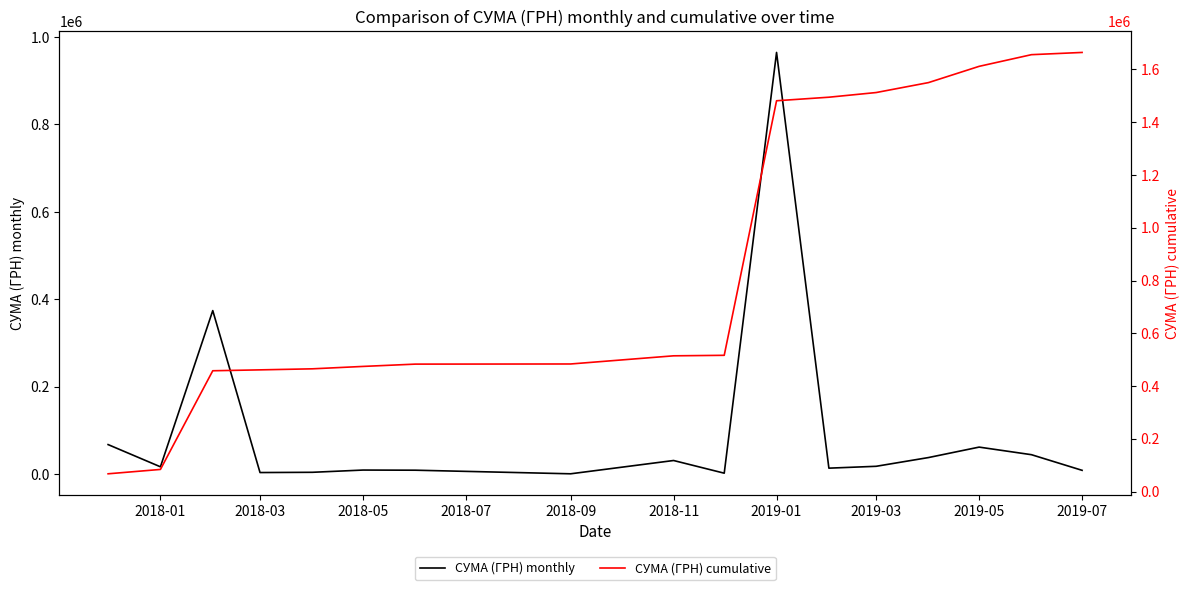

The value of СУМА (ГРН) monthly at 2019-05 is 98665.6. True or false?

False